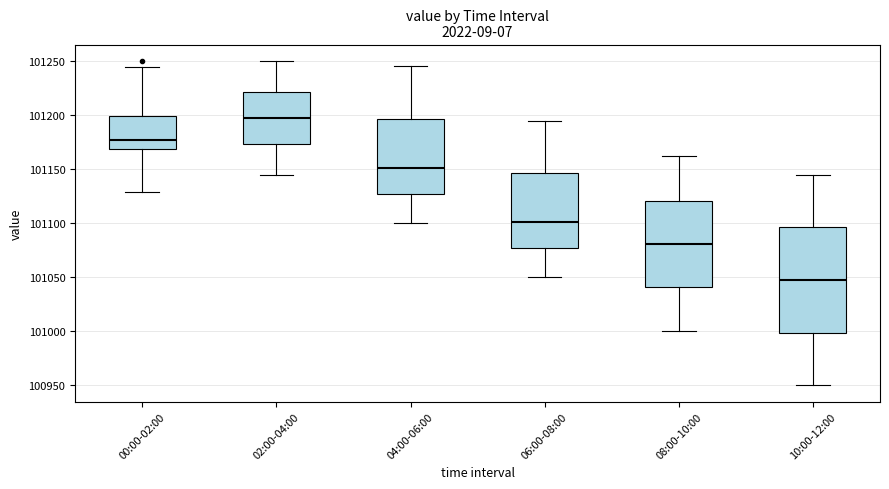

Reading left to right, read every box against the y-axis: the position of its median line, the range the box covers, and the ends of its whiskers. The values are not printed on the chart, so give them approximately, as read against the axis.

00:00-02:00: median 101175, box 101170 to 101200, whiskers 101130 to 101245
02:00-04:00: median 101200, box 101175 to 101220, whiskers 101145 to 101250
04:00-06:00: median 101150, box 101125 to 101195, whiskers 101100 to 101245
06:00-08:00: median 101100, box 101075 to 101145, whiskers 101050 to 101195
08:00-10:00: median 101080, box 101040 to 101120, whiskers 101000 to 101160
10:00-12:00: median 101050, box 101000 to 101095, whiskers 100950 to 101145